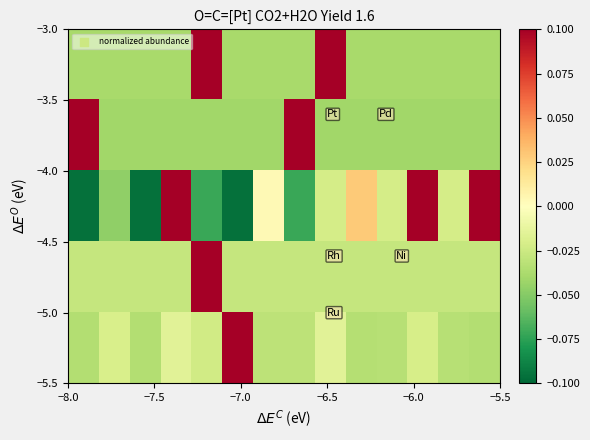

How many series are shown in this chart?

5